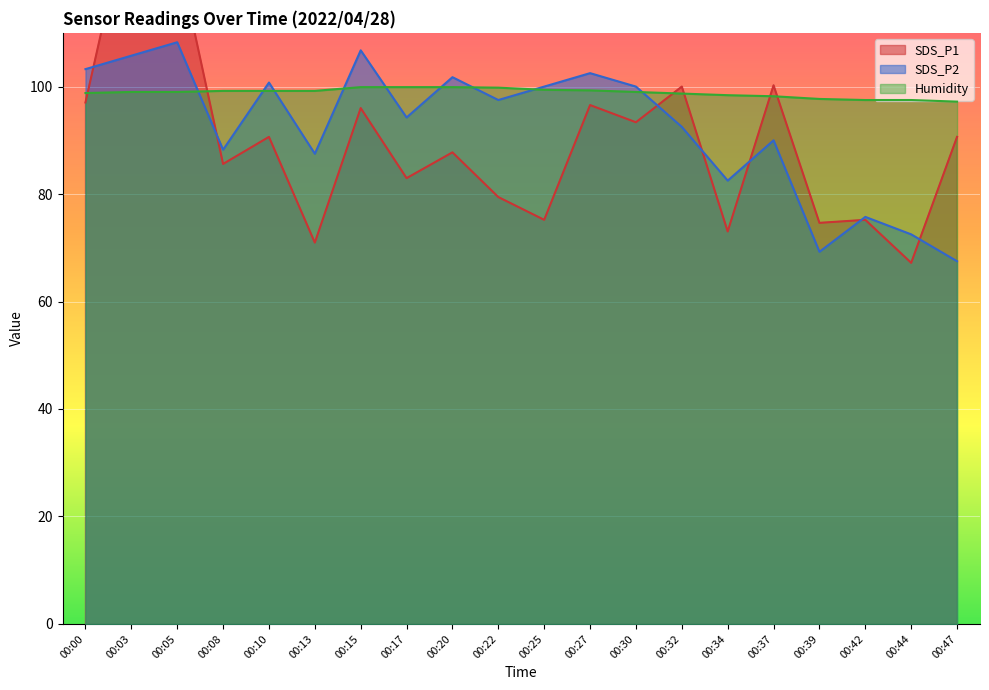

How many intersections are there between SDS_P1 and Humidity?

6